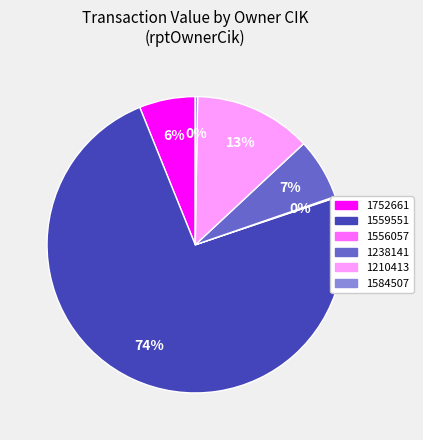

Does any single category account for the majority?

Yes